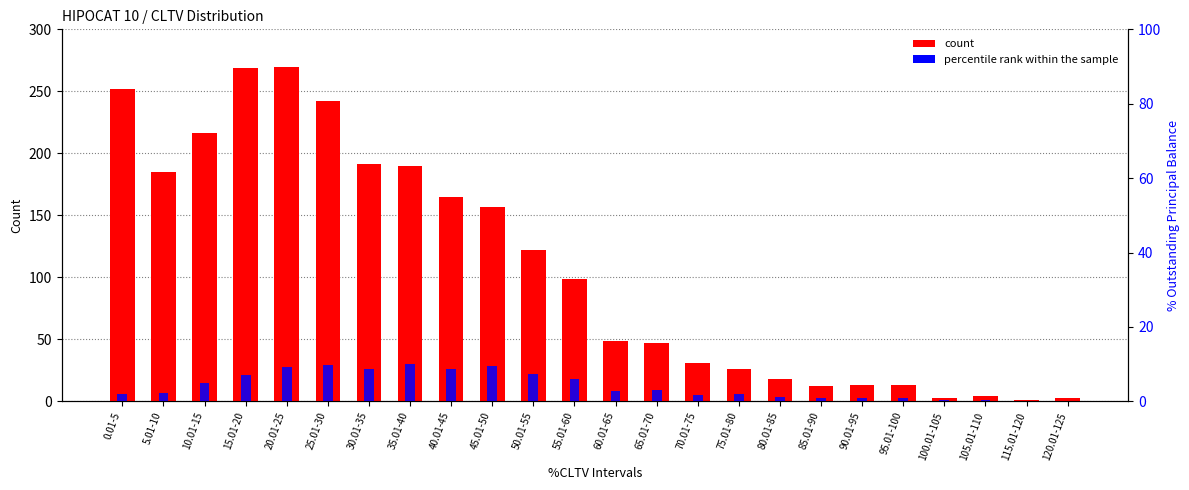

Which series has the largest range (max minus min)?

count